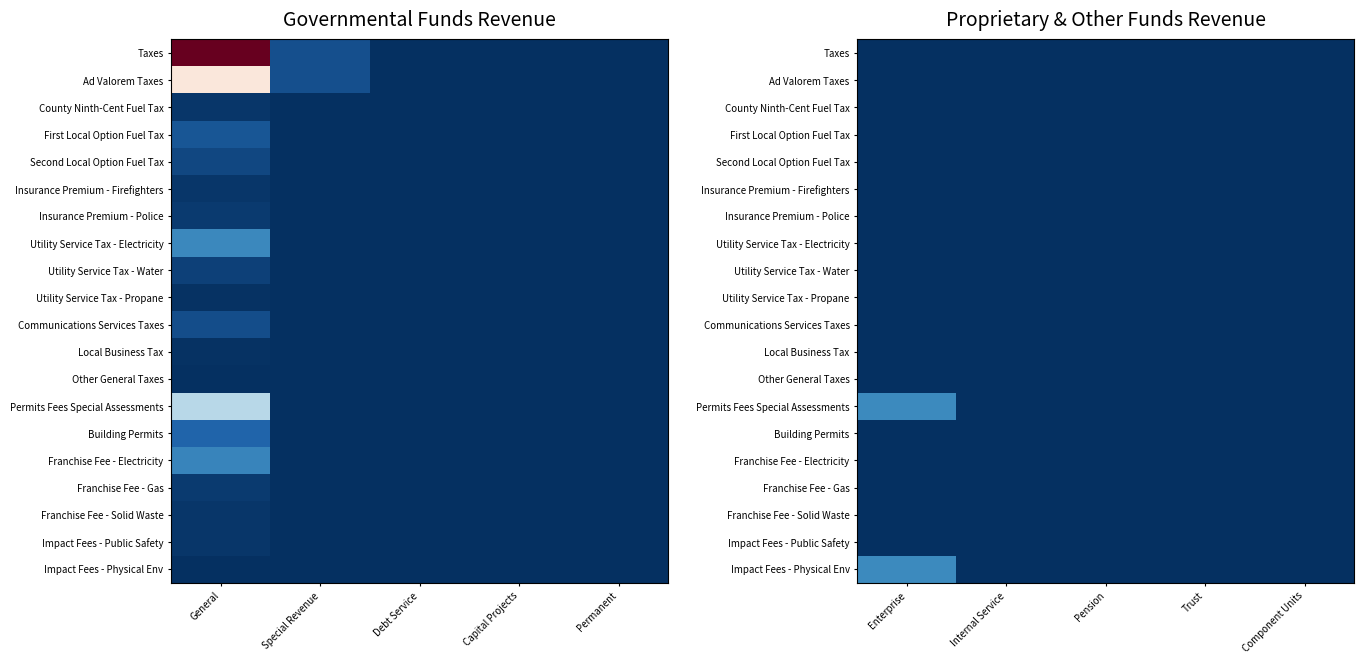

List the labels in order of Utility Service Tax - Propane value, largest first.

Enterprise, Internal Service, Pension, Trust, Component Units